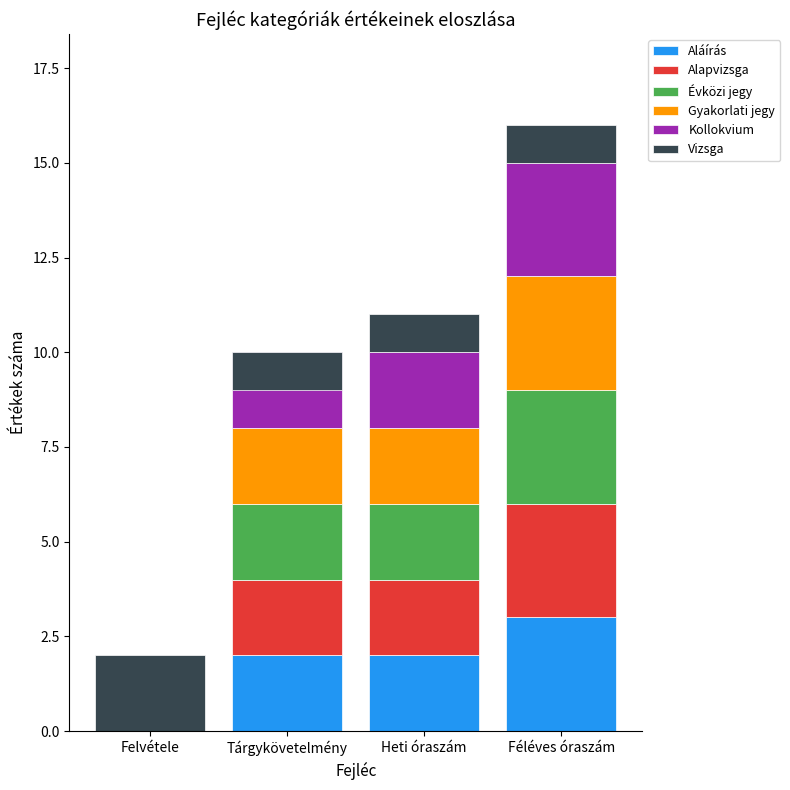

What position from the left is Heti óraszám?

3